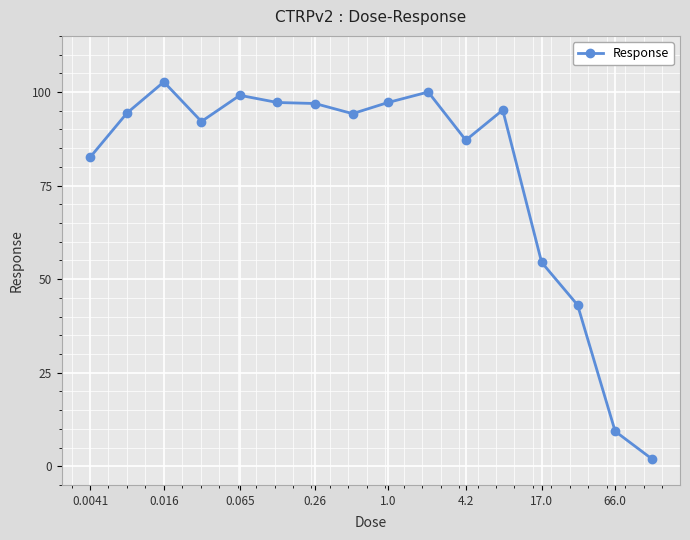

What is the average value?

78.0